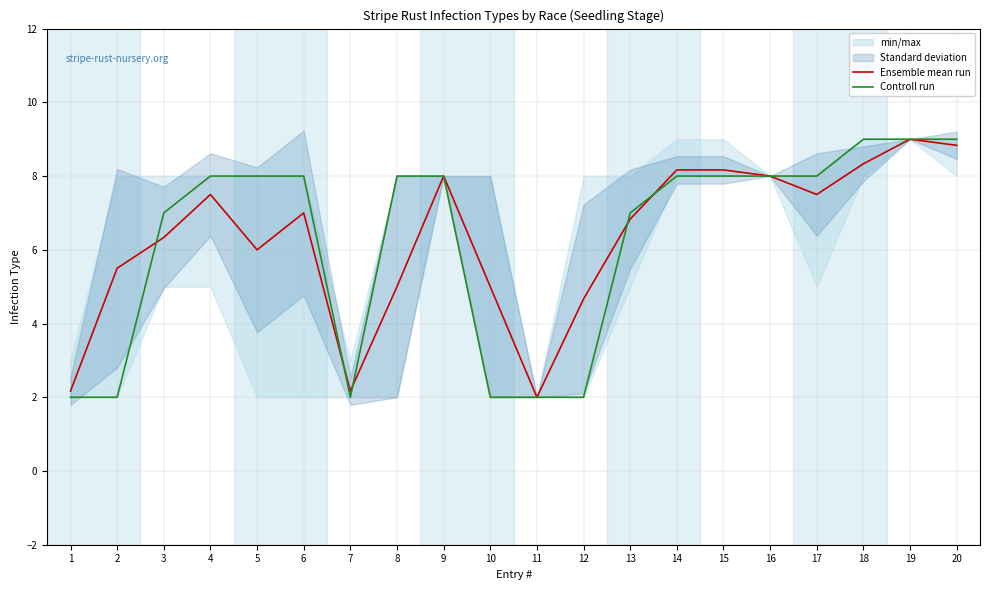

What is the difference between the Controll run values at 20 and 2?

7.0